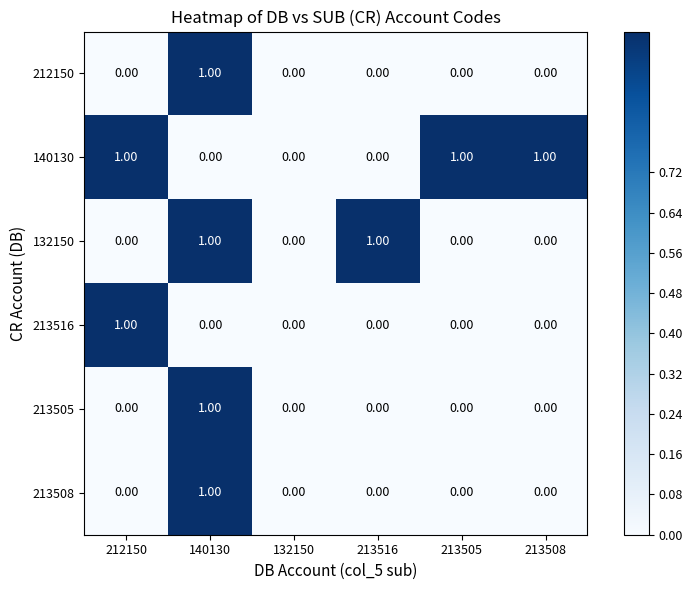

At which category is the sum across all series the highest?

140130